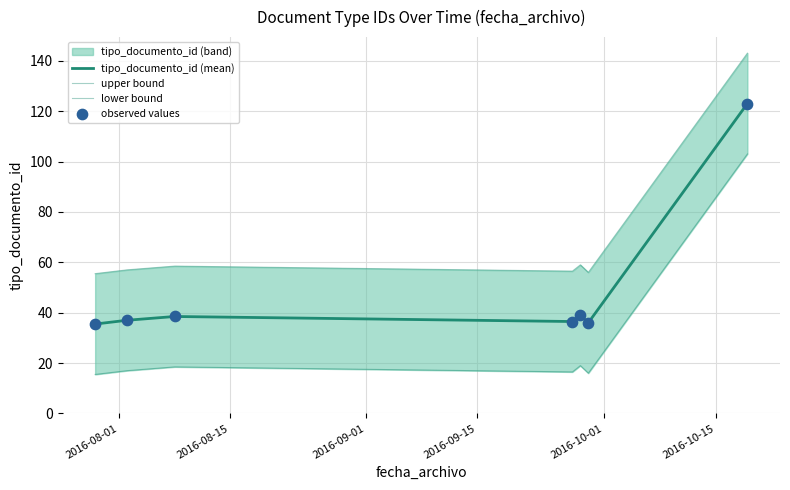

Which series has the largest Y range (max minus min)?

tipo_documento_id (mean)